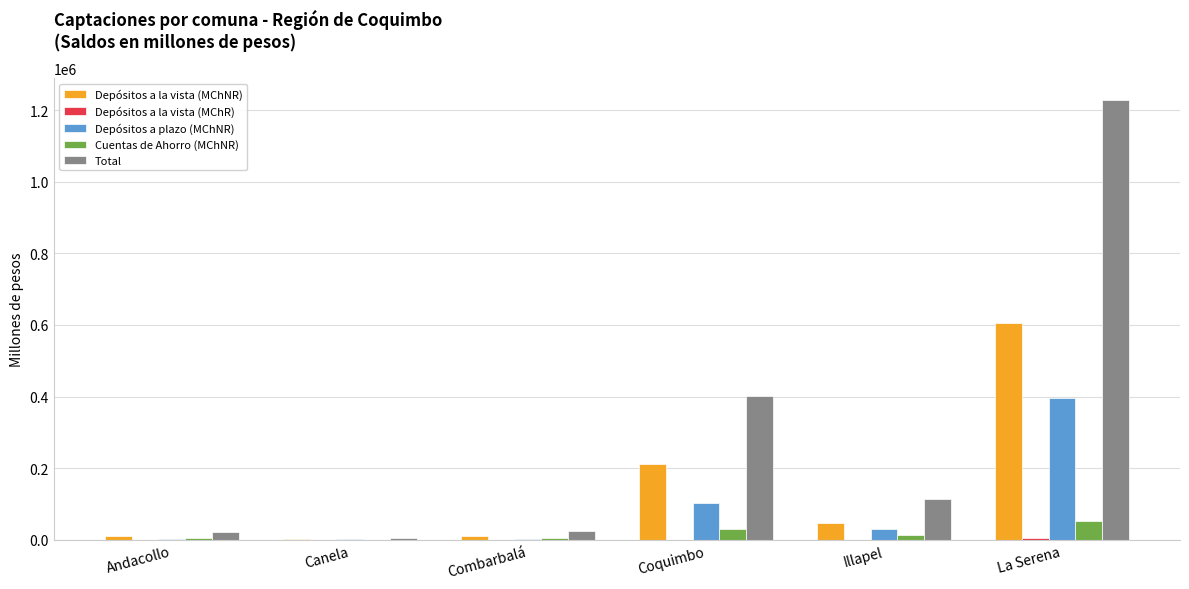

What is the sum of the Depósitos a plazo (MChNR) values at Combarbalá and Canela?

4478.2